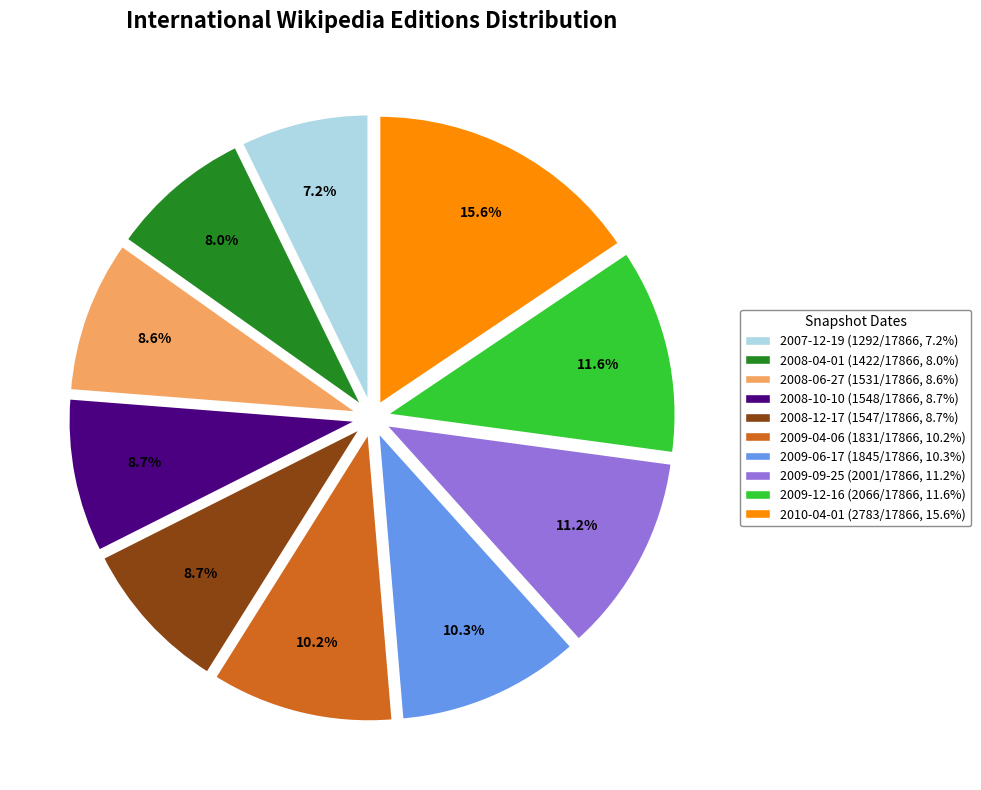

What is the ratio of the value at 2008-10-10 to the value at 2009-06-17?

0.8